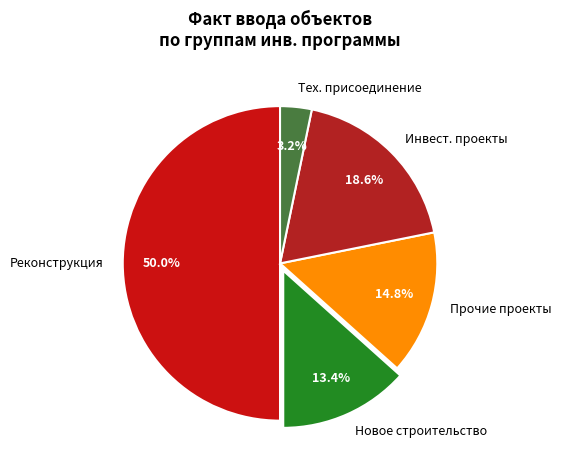

Which slice is the smallest?

Тех. присоединение